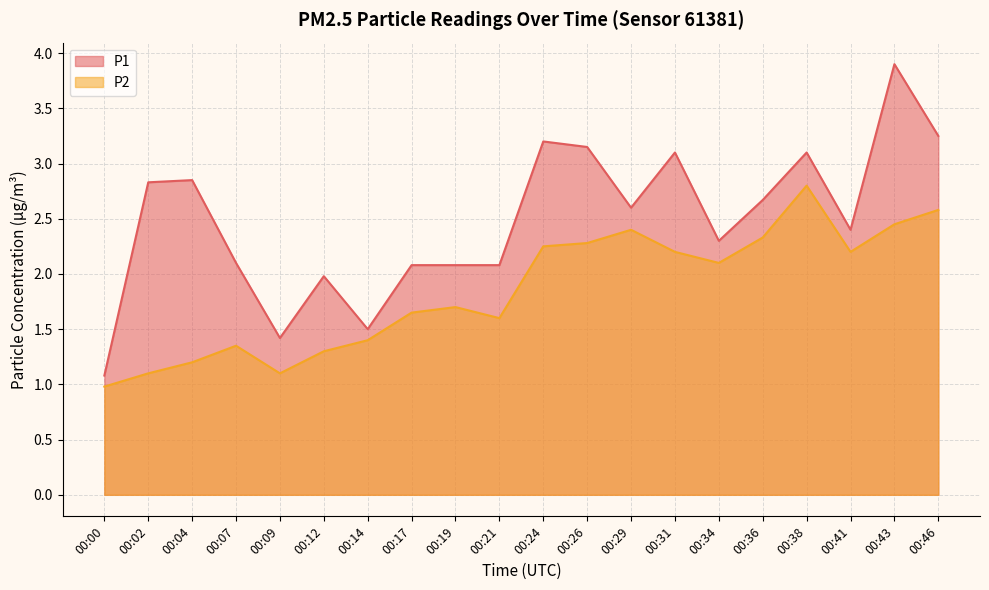

Which series changed the most between 00:07 and 00:09?

P1